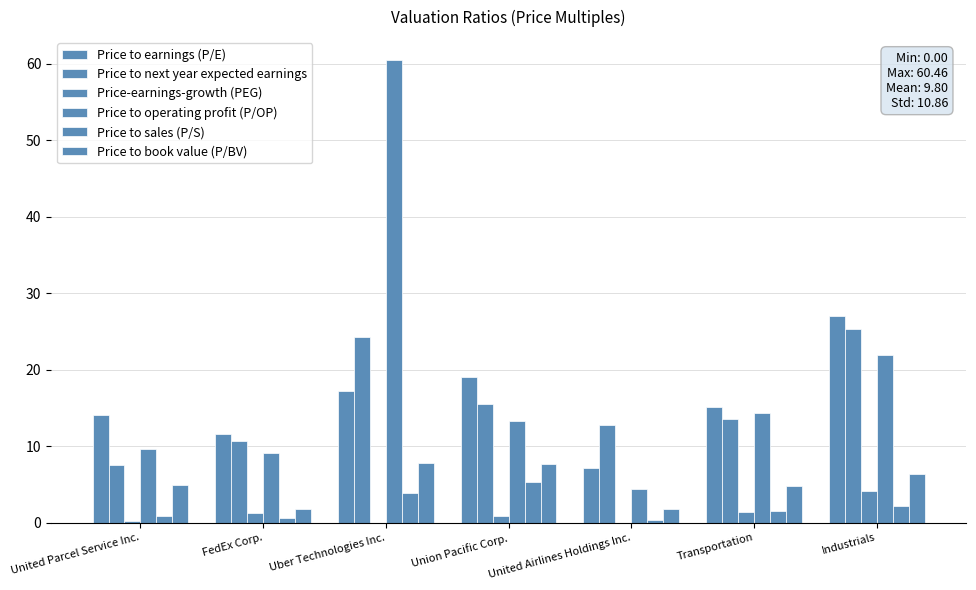

Are the bars grouped side by side (vs. stacked)?

Yes